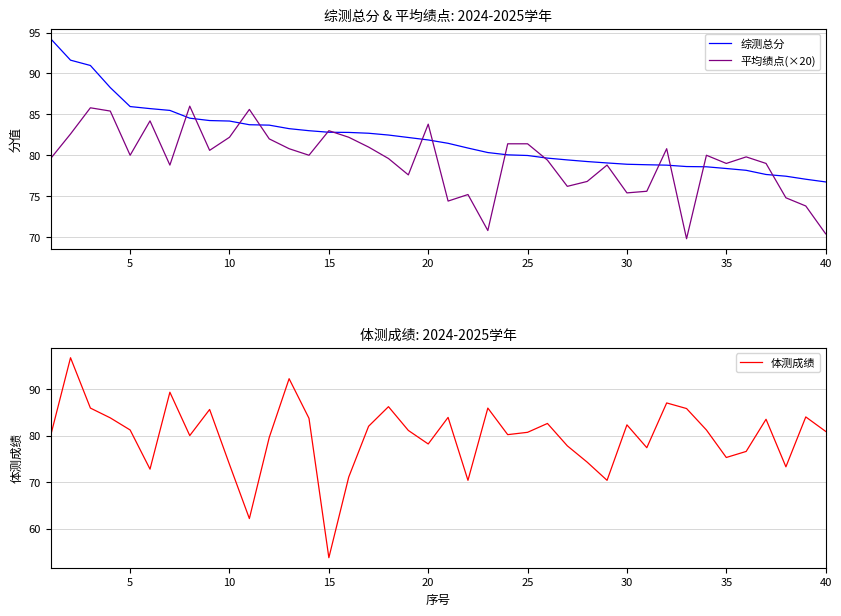

True or false: 平均绩点(×20) has a value of 111.2 at 35.

False